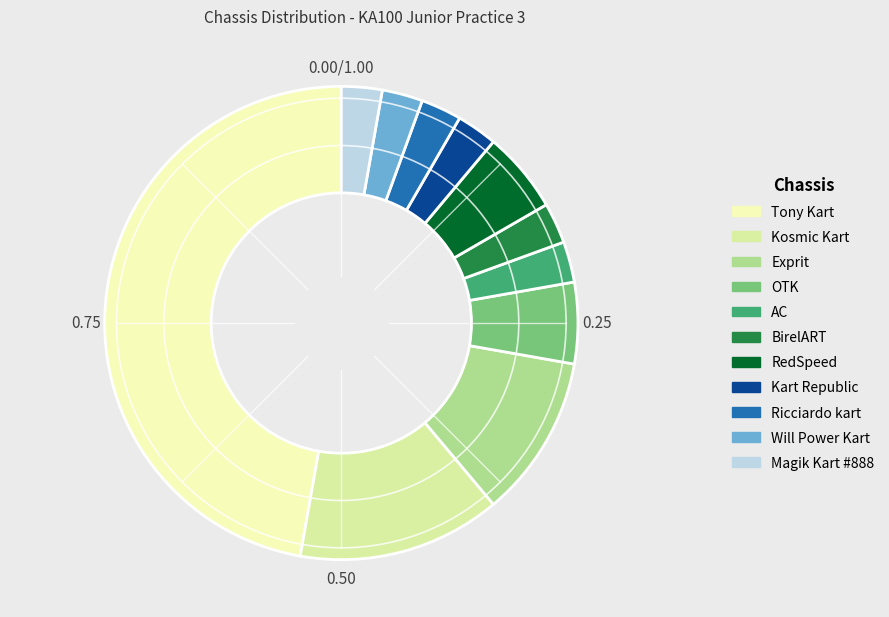

Which slice is the smallest?

Chassis (AC)